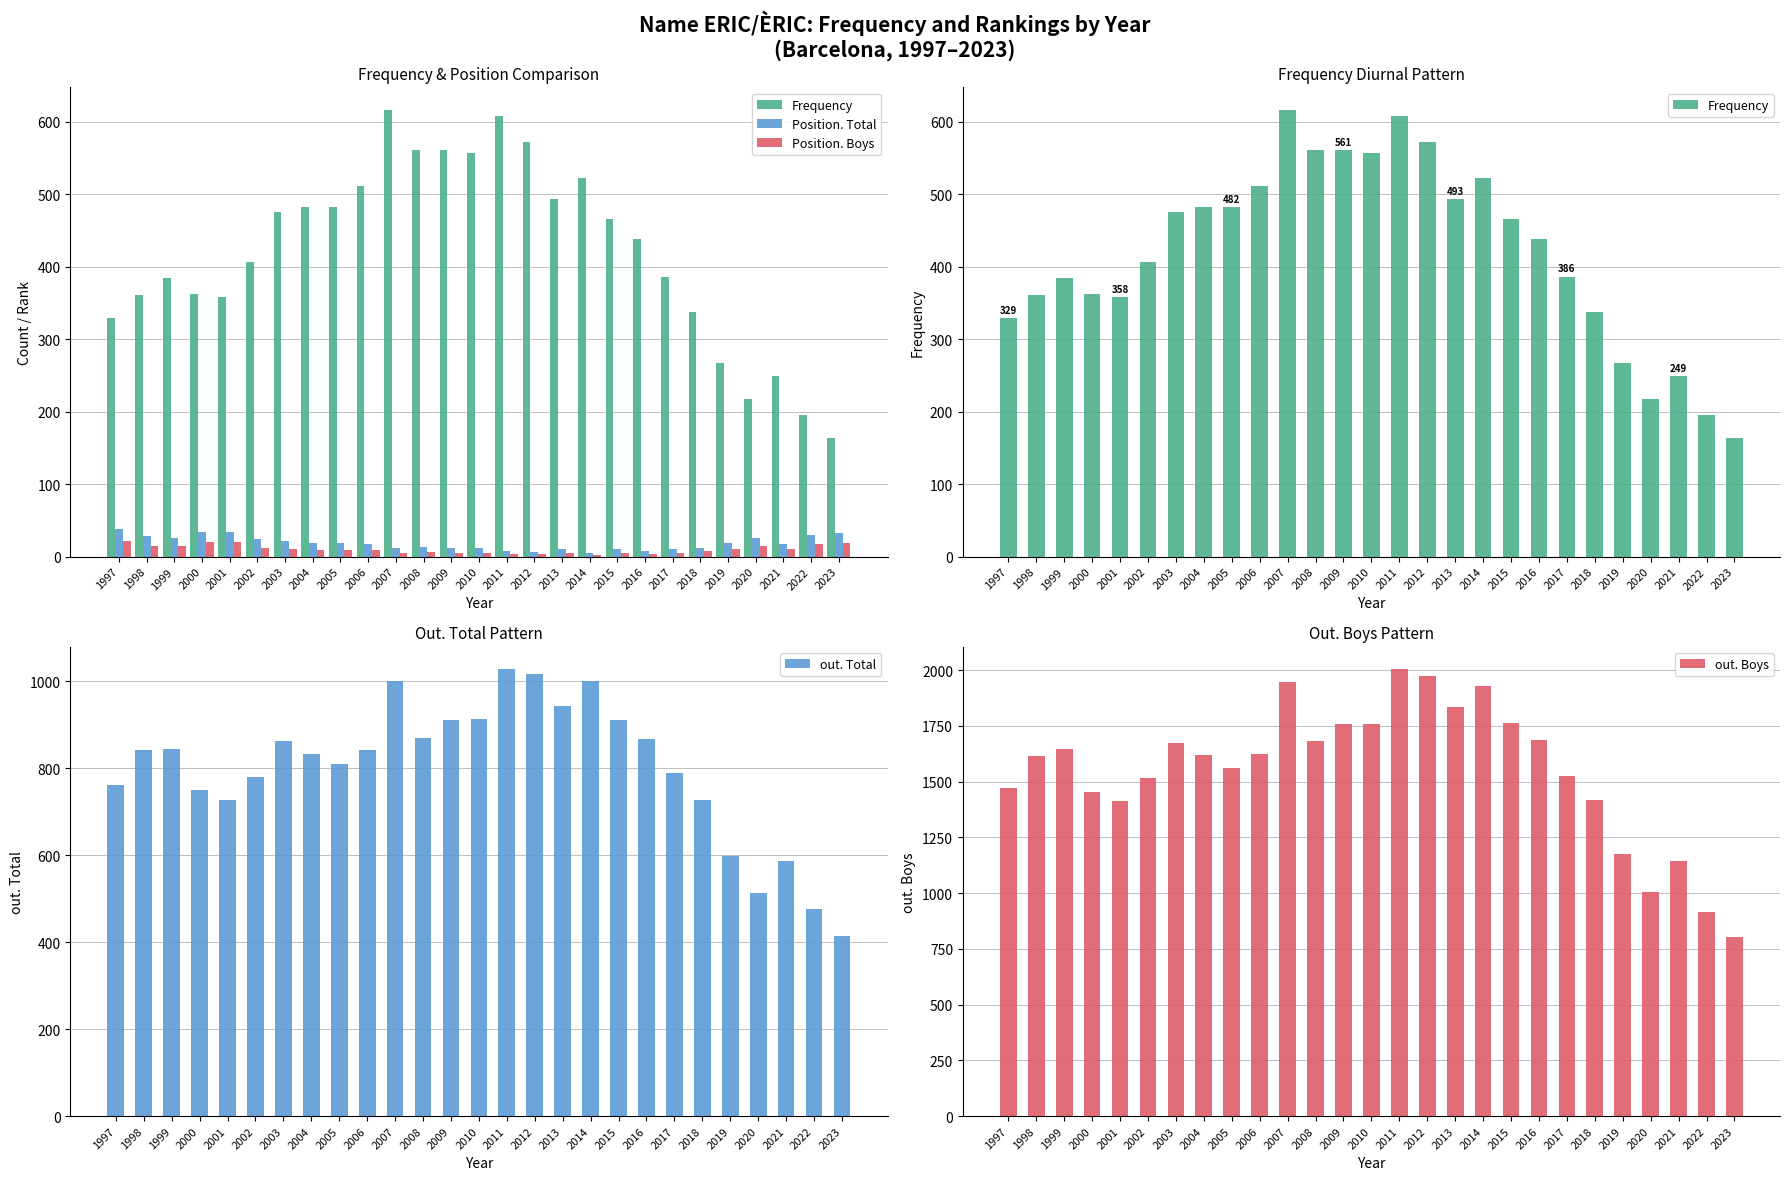

At 2007, list the series in order from largest to smallest.

out. Boys, out. Total, Frequency, Position. Total, Position. Boys